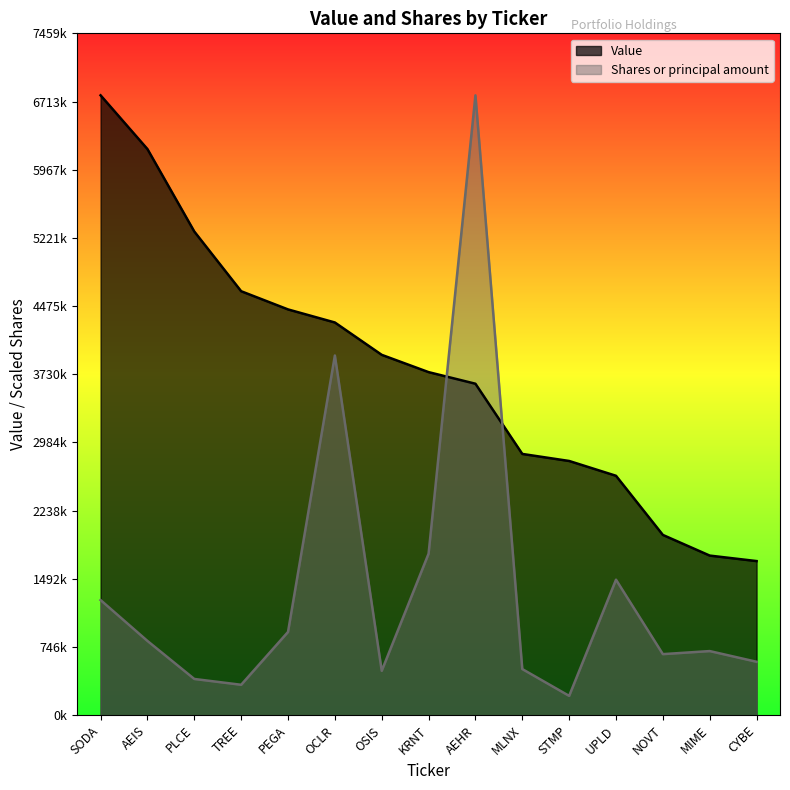

How many times do Value and Shares or principal amount cross each other?

2